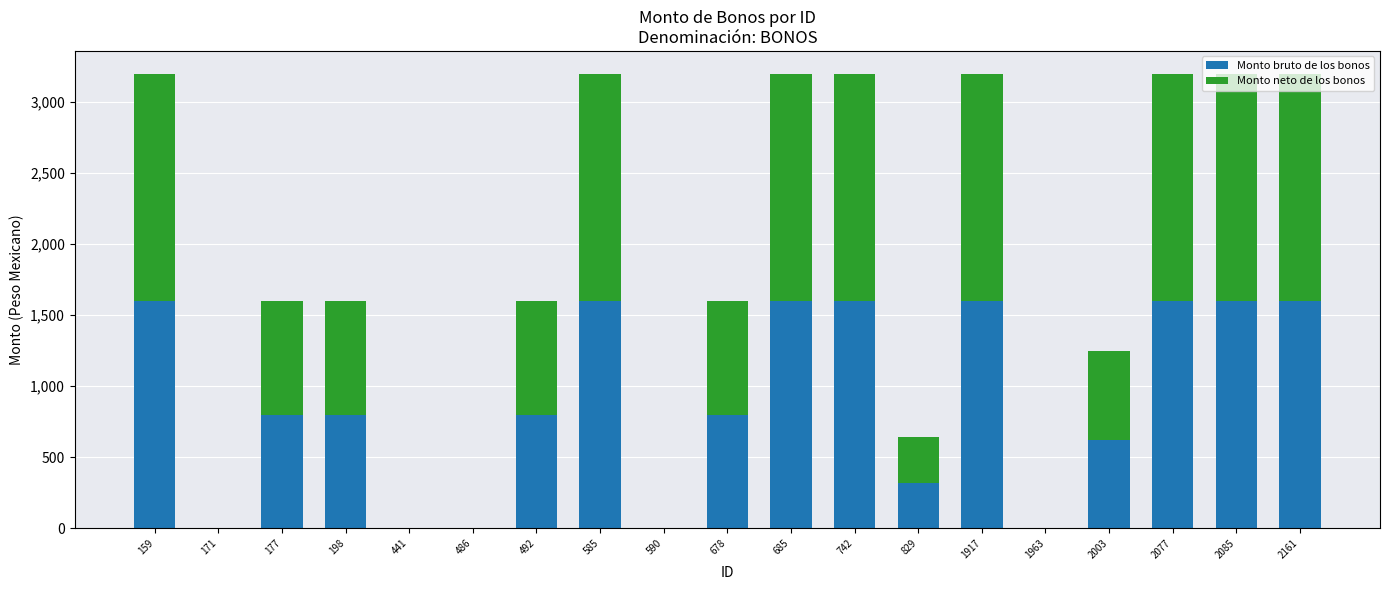

Is it true that Monto bruto de los bonos equals 1600 at 2077?

True